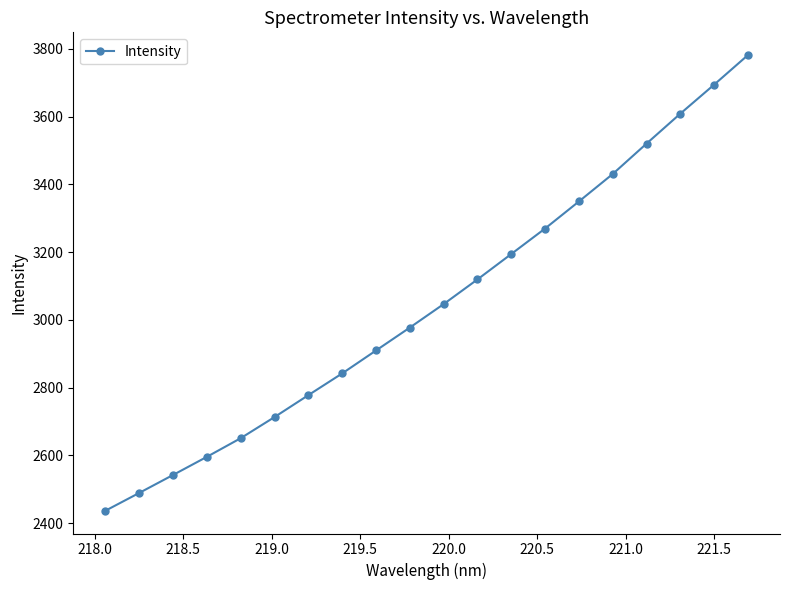

What is the sum of all values?

60946.5